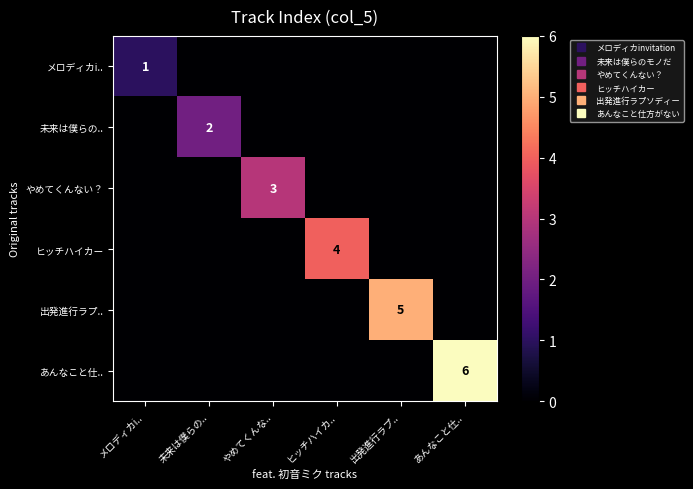

What is the maximum value for ヒッチハイカー?

4